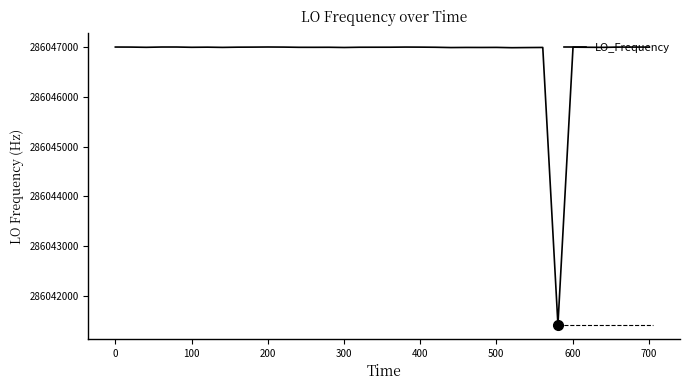

What is the difference between the maximum and minimum values?

5591.5